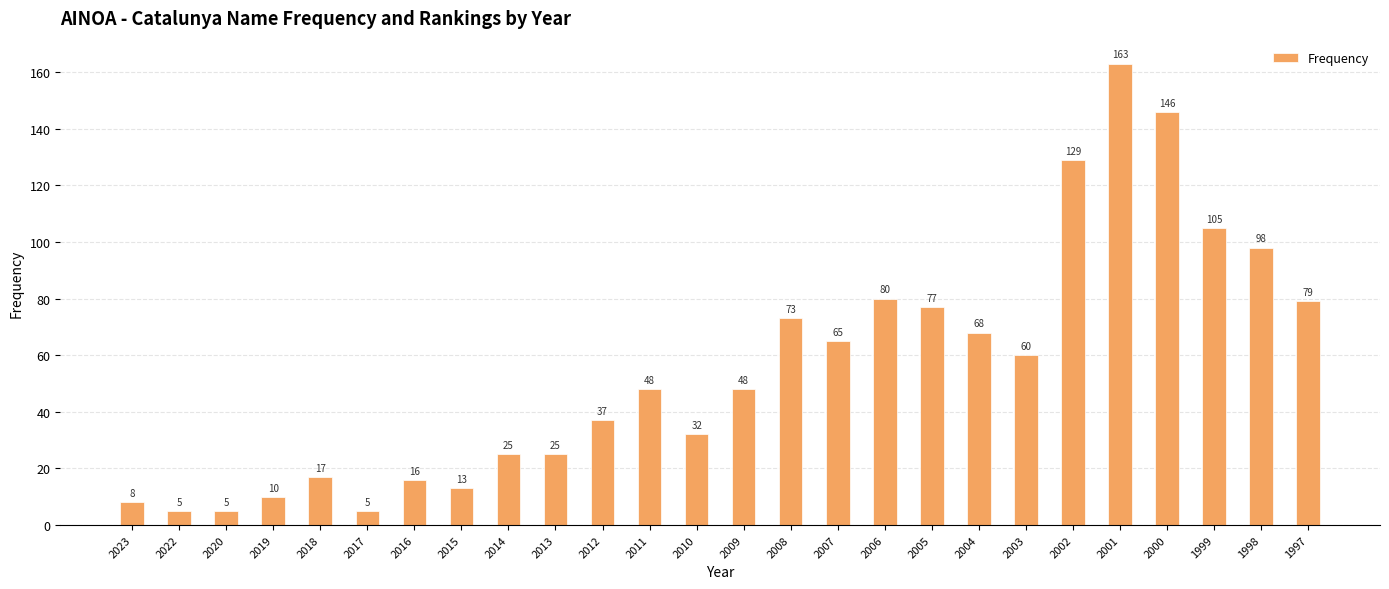

How many series are shown in this chart?

1